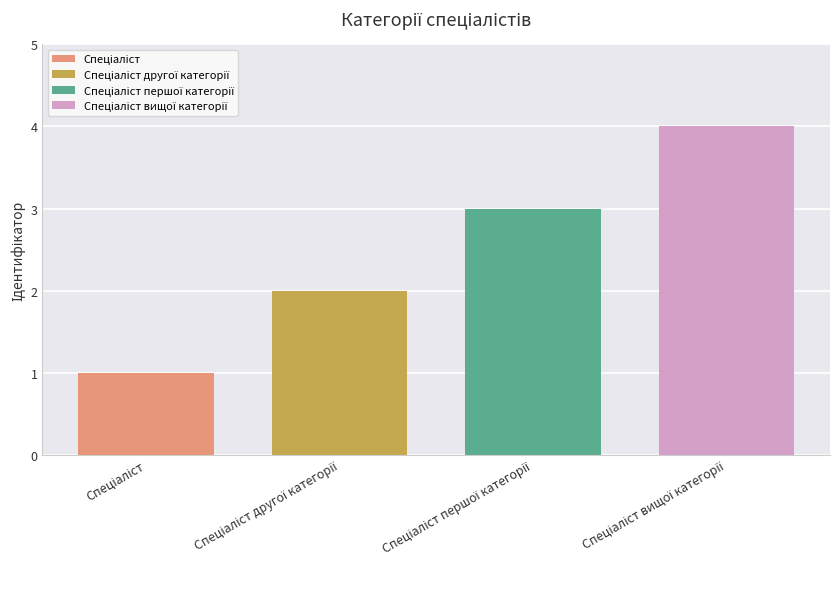

What is the greatest value displayed?

4